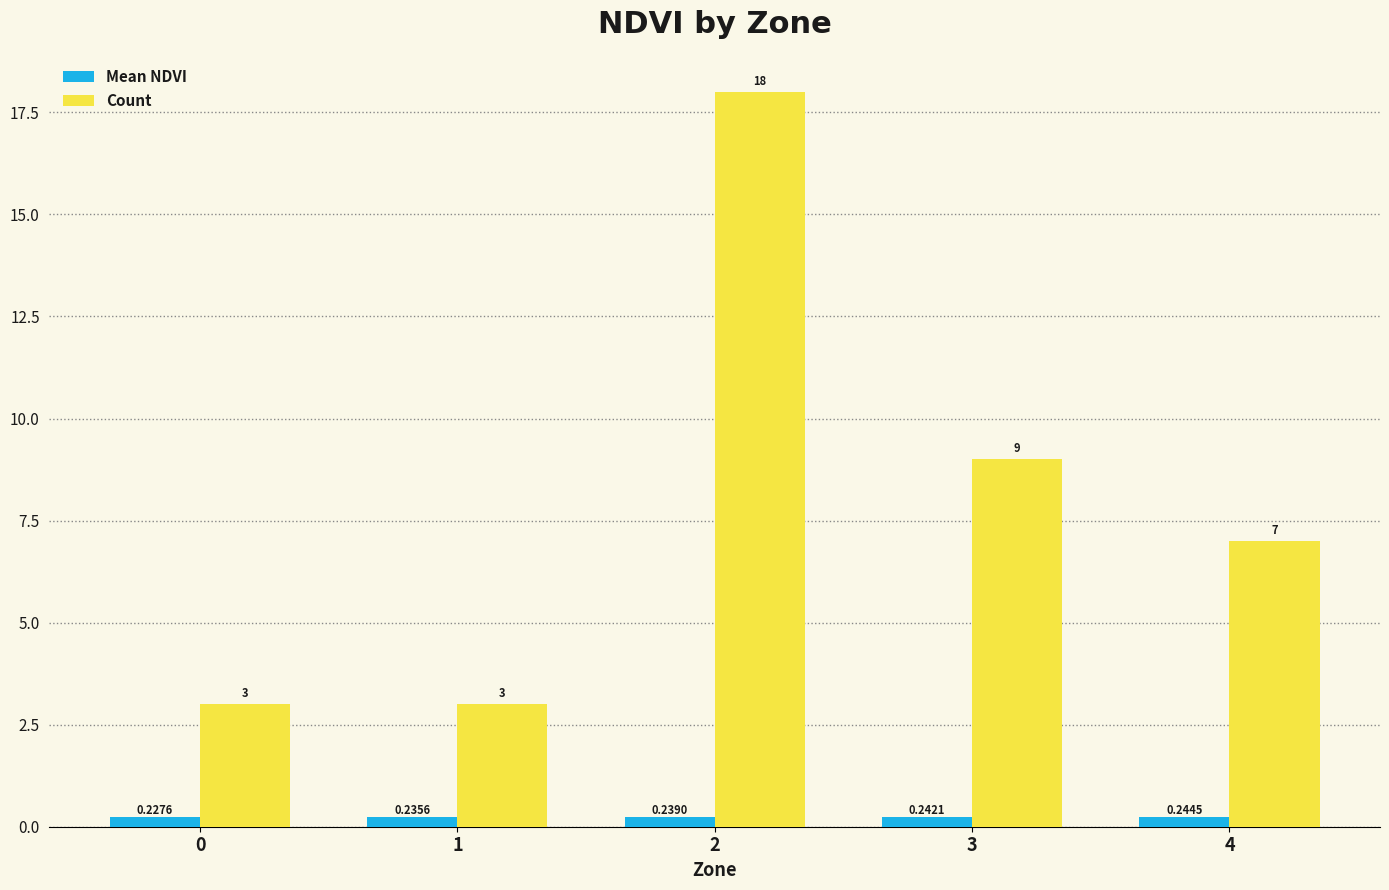

Is the value of Count at 2 greater than the value of Mean NDVI at 1?

Yes